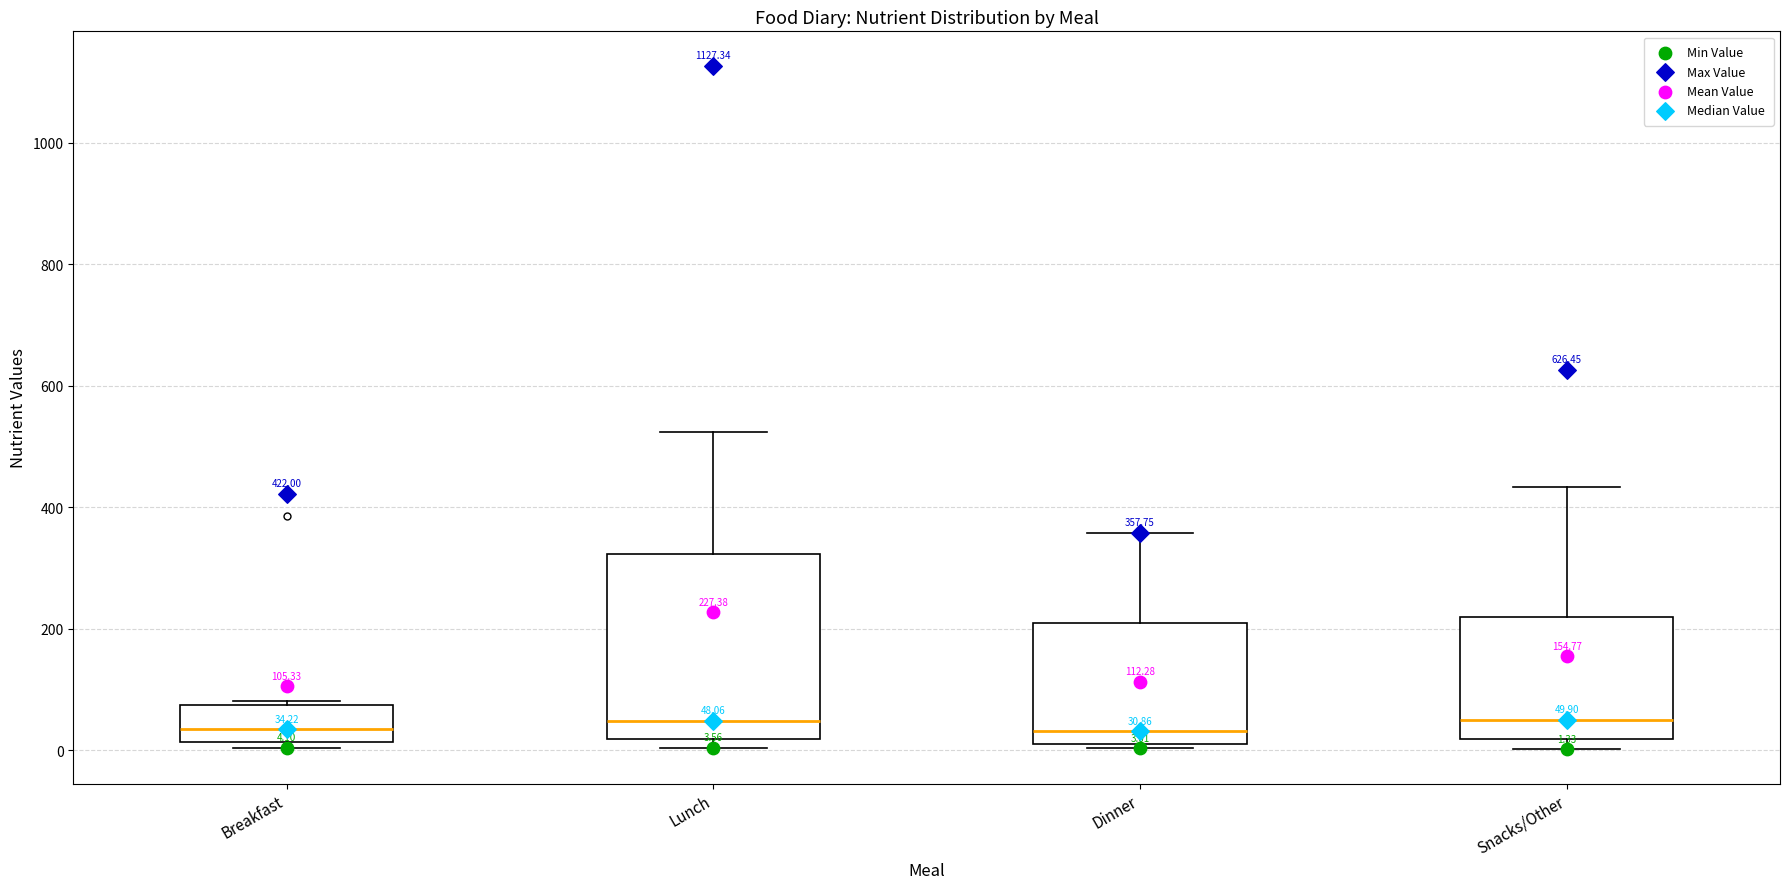

Comparing the boxes themselves (not the whiskers), which one is the tallest?

Lunch